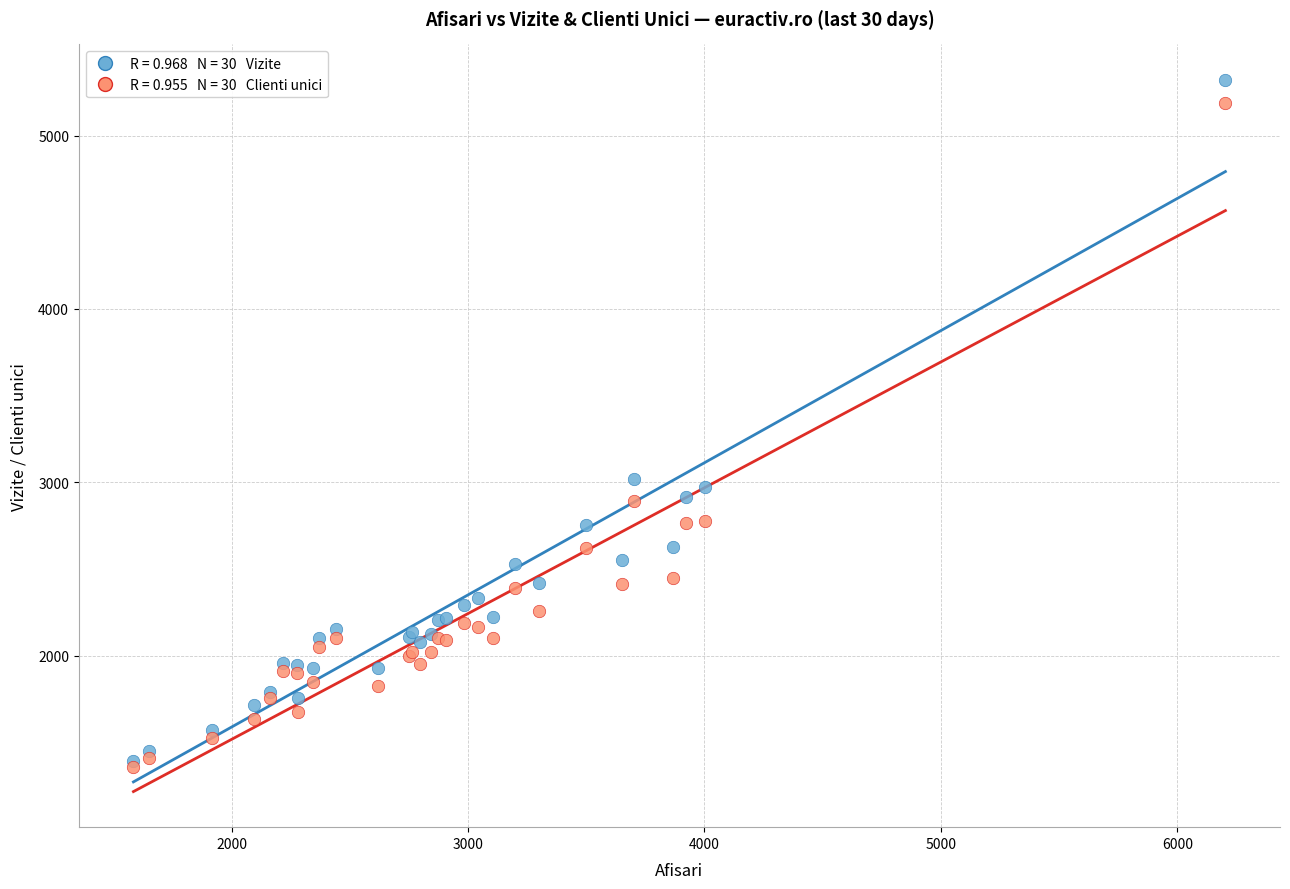

Across all series, what Y value is closest to 3338?

3019